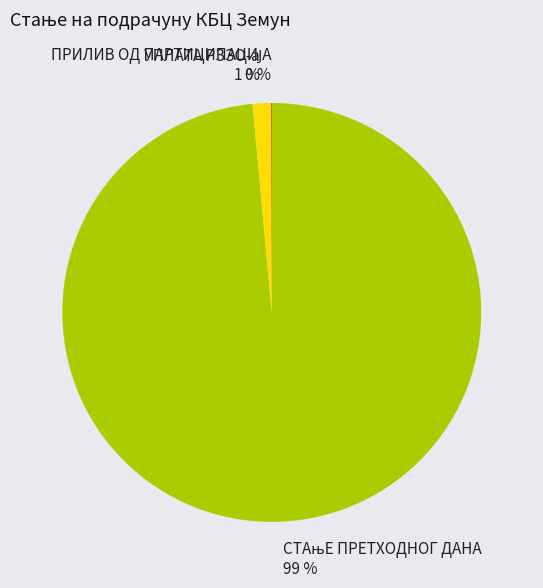

What percentage is the УПЛАТА РЗЗО-а 1 % slice, to the nearest percent?

1%